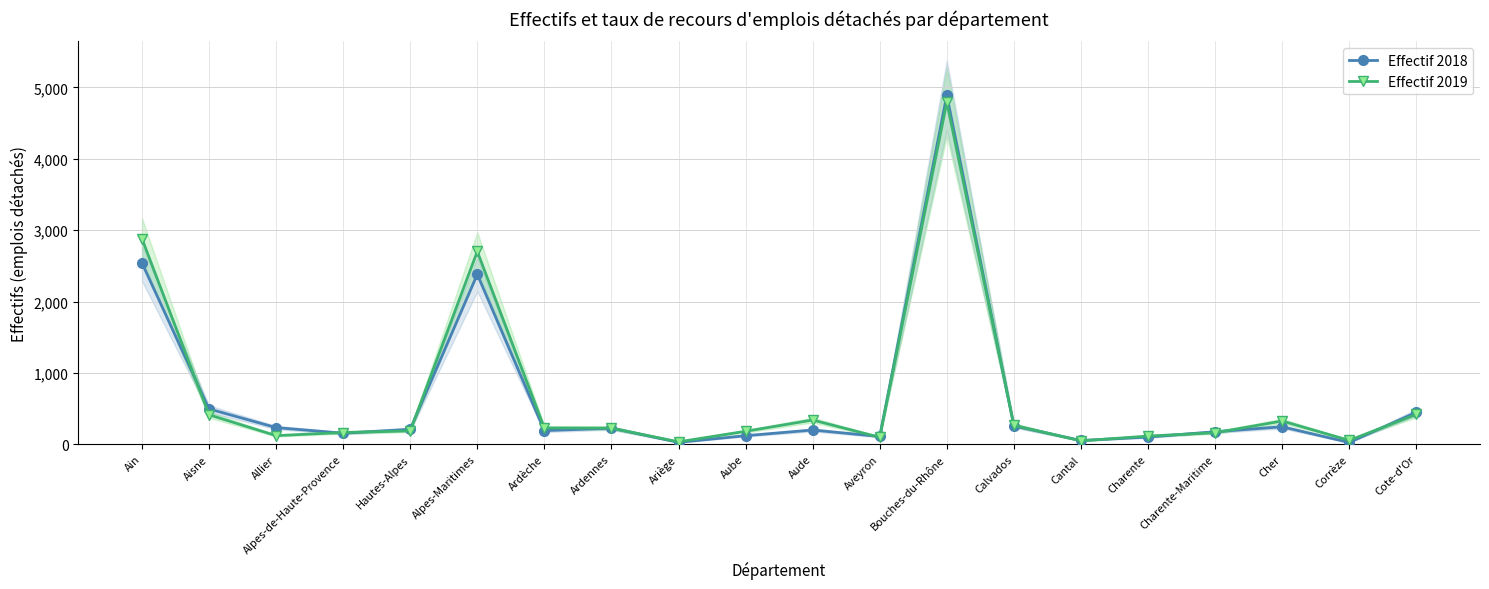

The Effectif 2019 series shows 225 at Cote-d'Or. True or false?

False